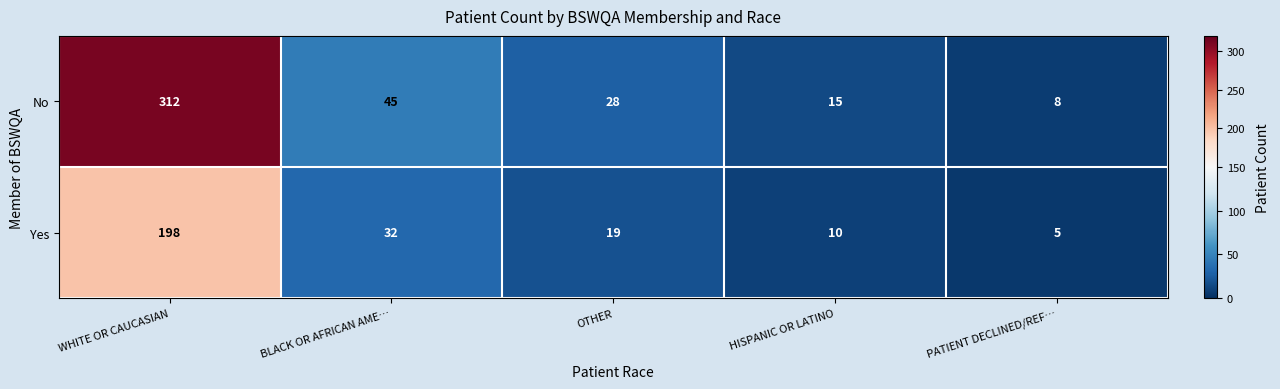

Between OTHER and HISPANIC OR LATINO, which series saw the biggest shift?

No